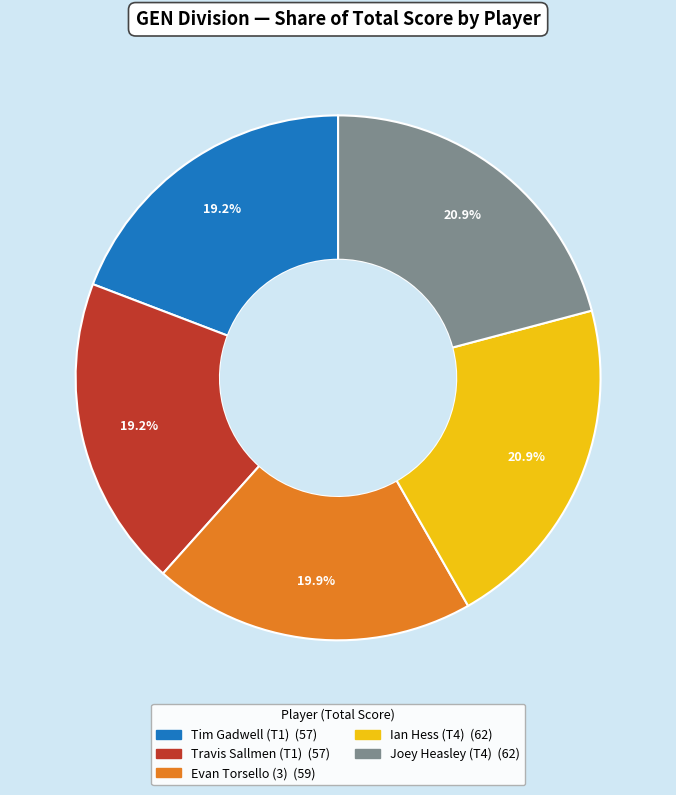

True or false: Evan Torsello (3) accounts for 10% of the total.

False